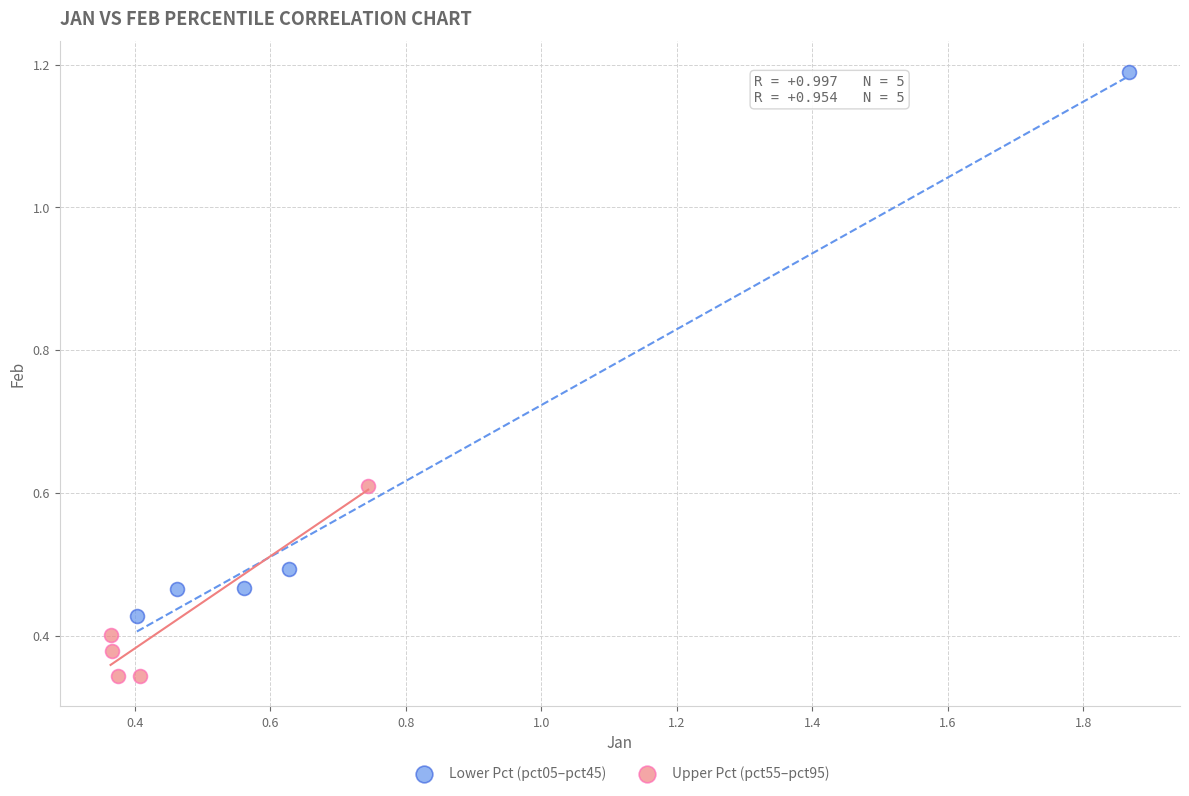

Which series reaches the minimum Y coordinate?

Upper Pct (pct55–pct95)